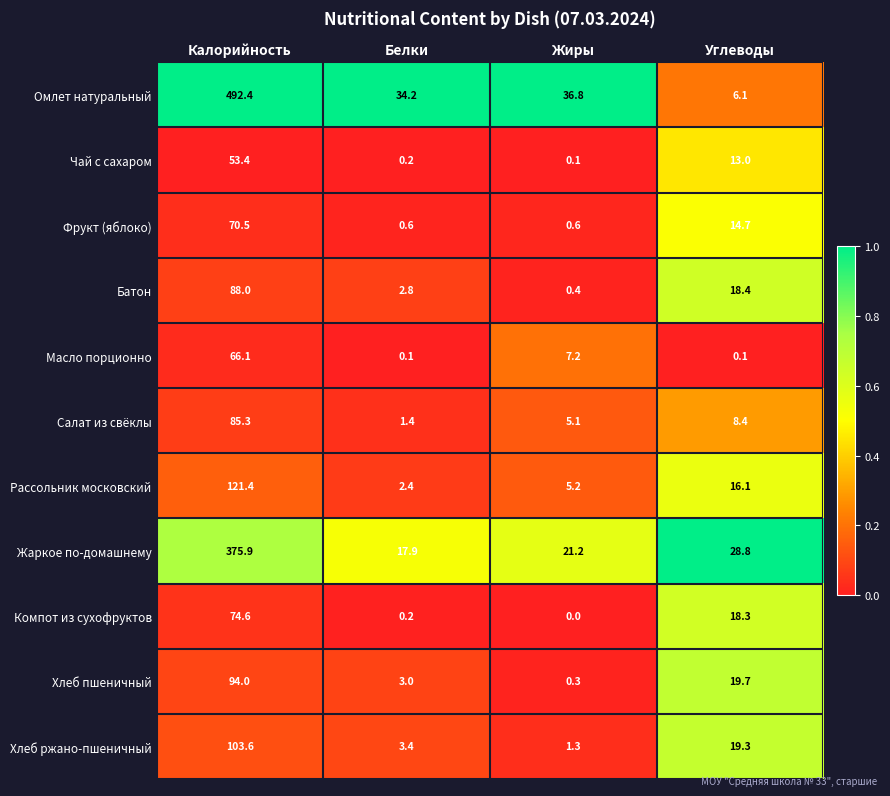

What is the total value across all series at Калорийность?

1625.2